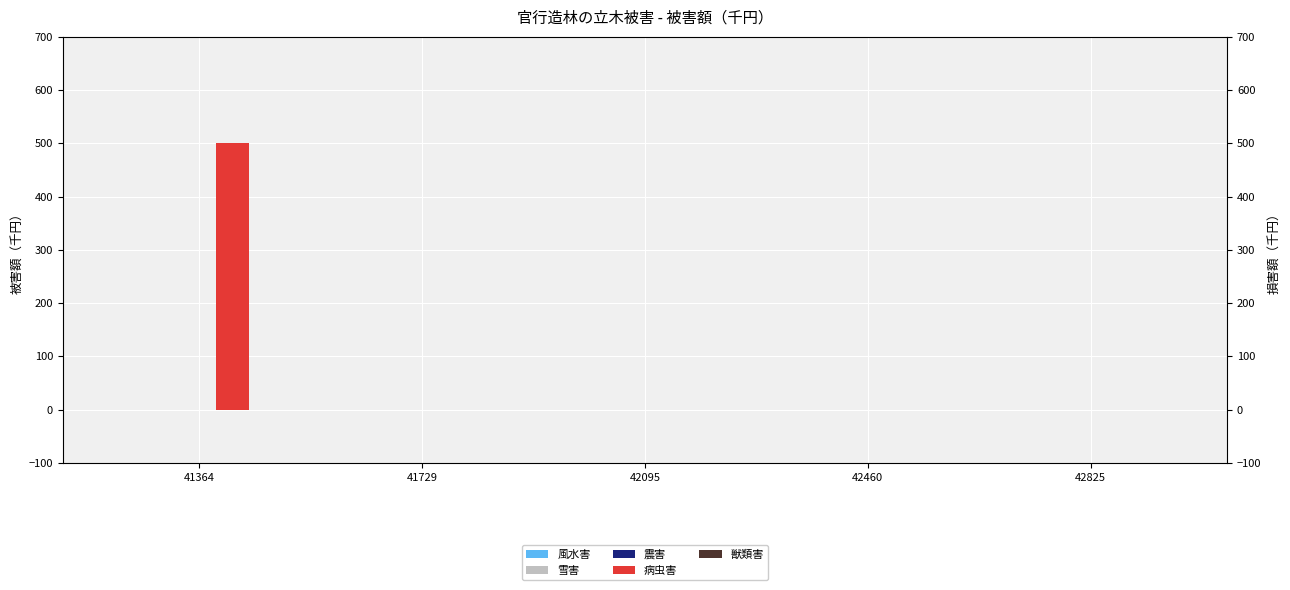

Rank the series at 41364 from highest to lowest value.

病虫害, 風水害, 雪害, 震害, 獣類害